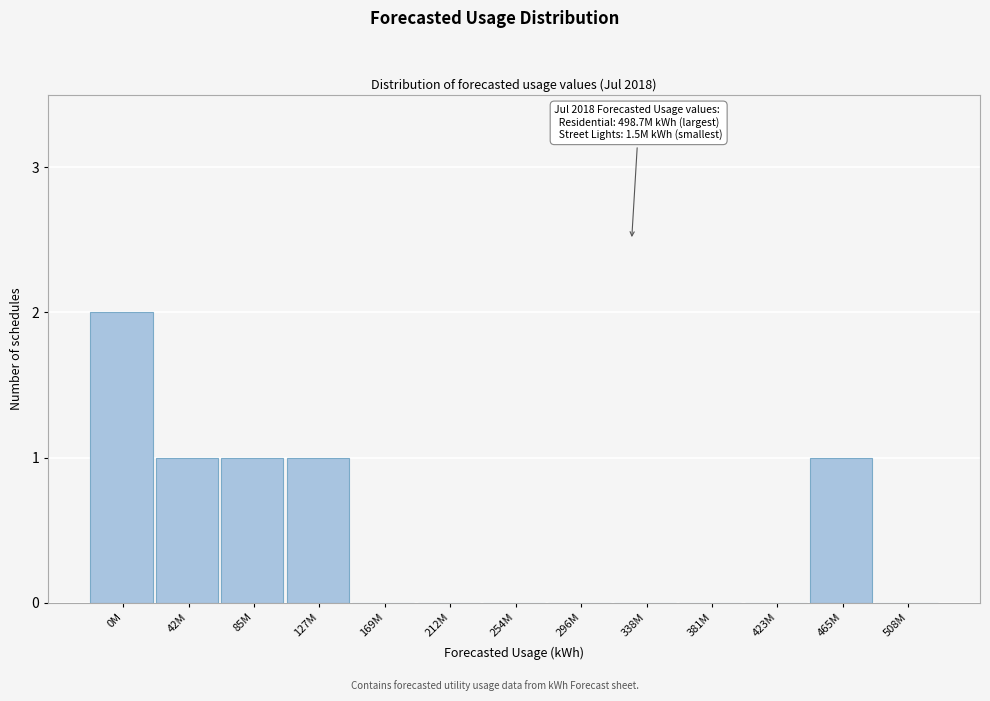

Reading right to left, transcribe all the data shown in this chart.

508M=0	465M=1	423M=0	381M=0	338M=0	296M=0	254M=0	212M=0	169M=0	127M=1	85M=1	42M=1	0M=2